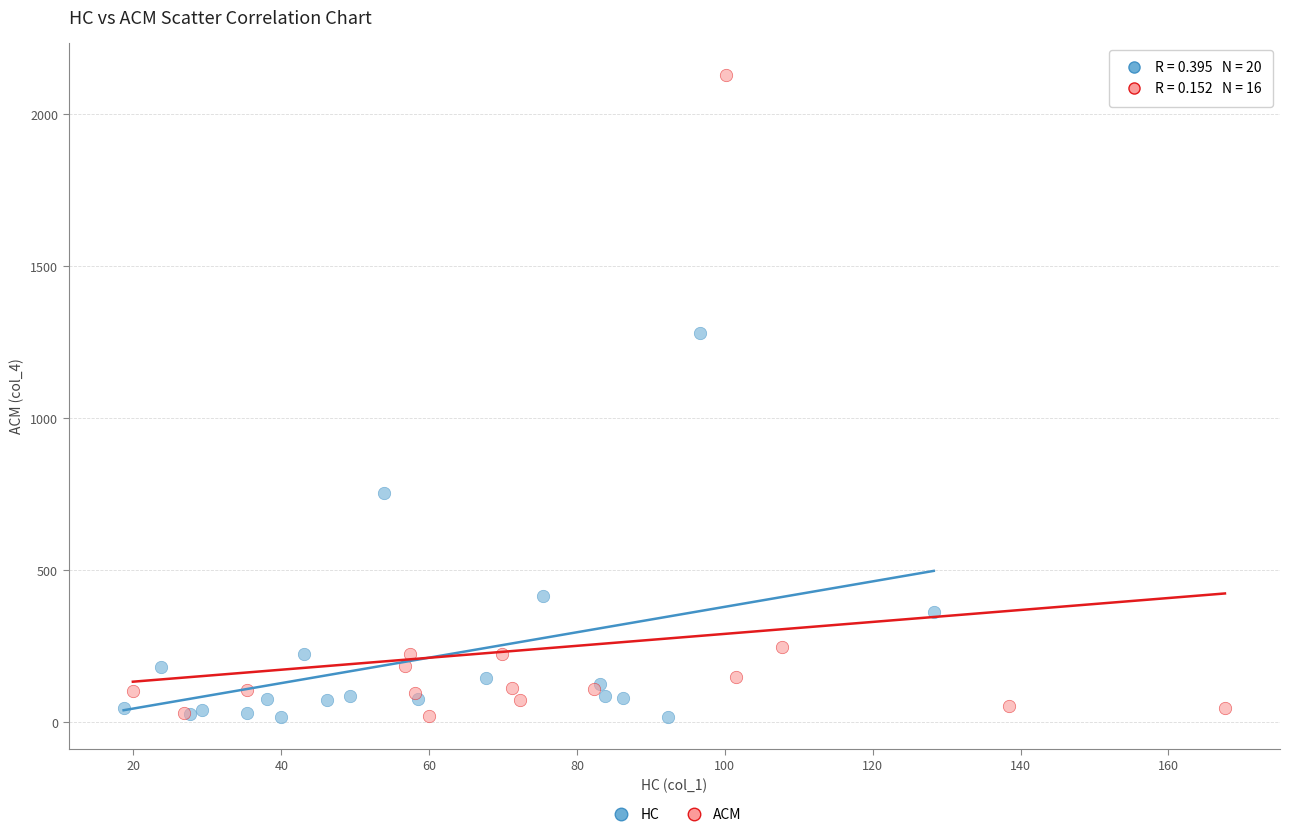

Which series reaches the maximum Y coordinate?

ACM